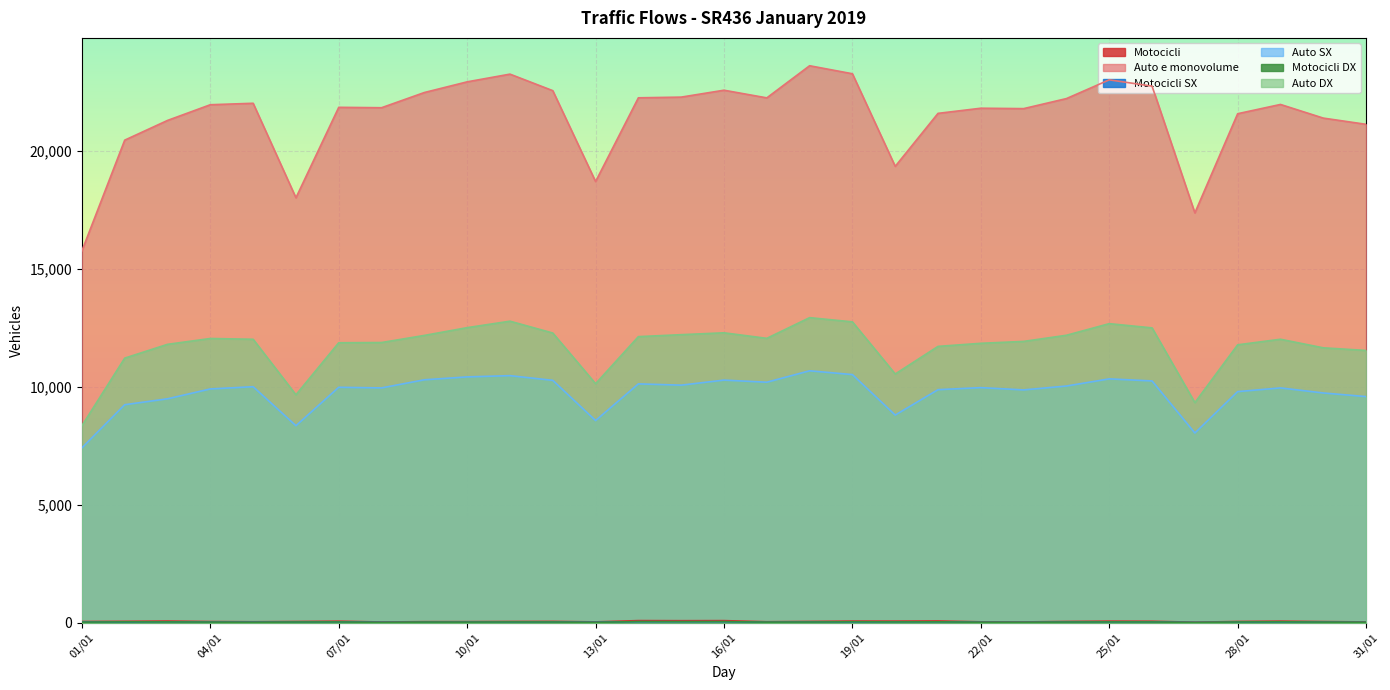

How many data points does each series have?

31